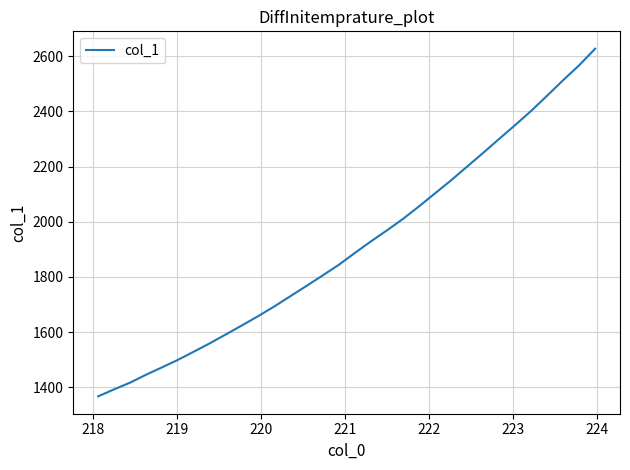

What is the minimum value shown in the chart?

1366.8